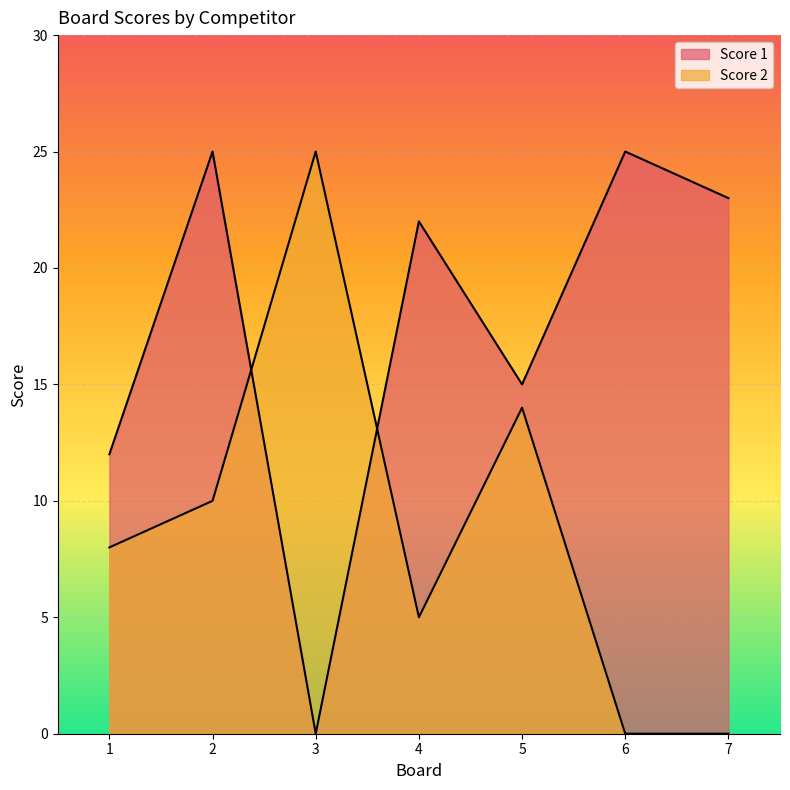

Is it true that Score 2 equals 0 at 6?

True